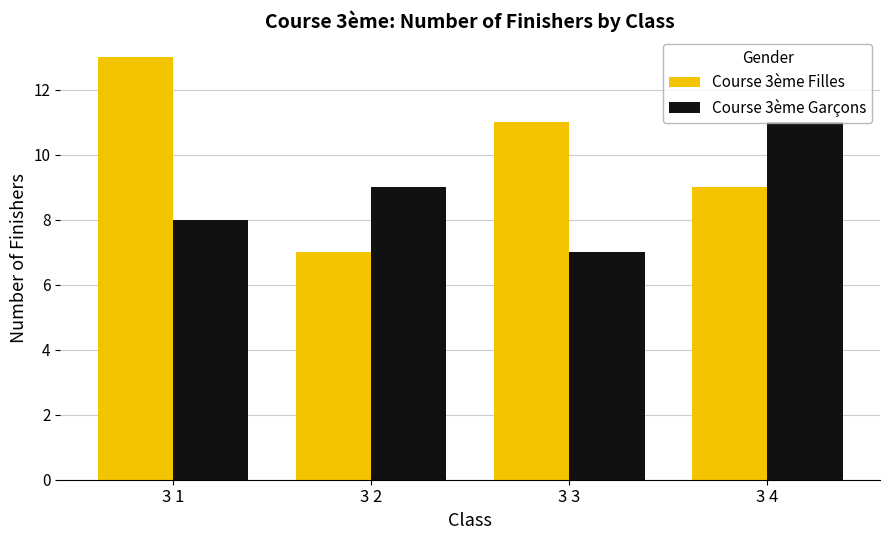

What is the sum of the Course 3ème Filles values at 3 2 and 3 1?

20